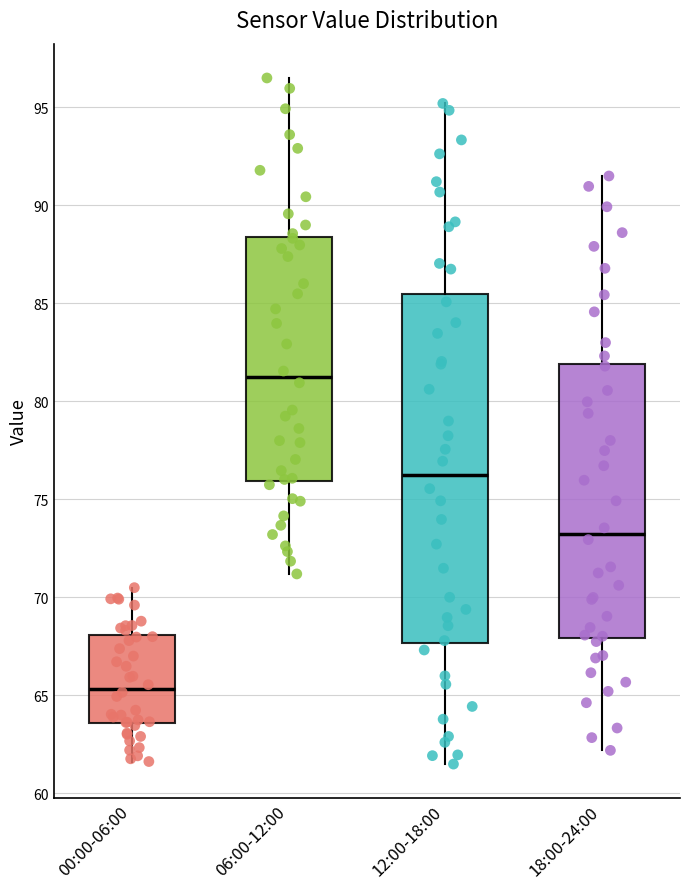

Where does the median line of the box for 12:00-18:00 sit on the y-axis? The values are not printed on the chart, so give them approximately, as read against the axis.

76.5